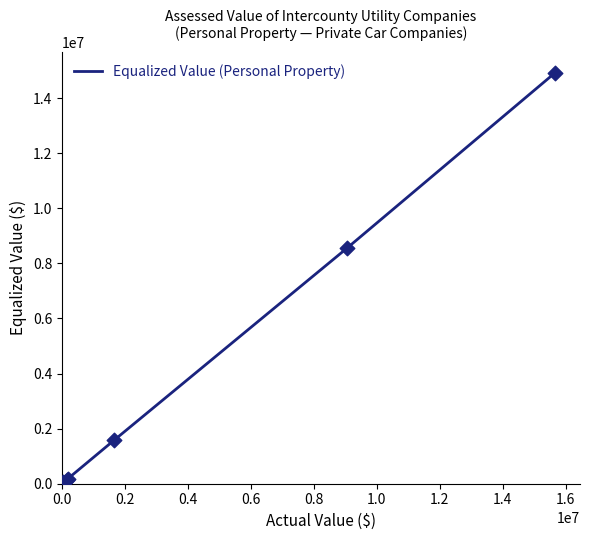

What is the average value?

3182377.2